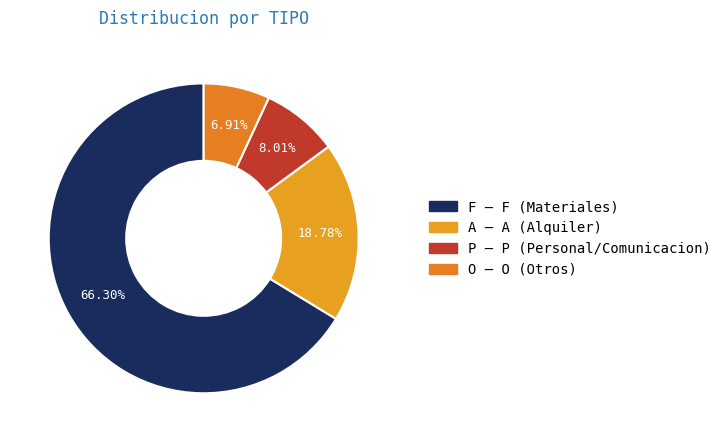

The F slice represents 76% of the pie. True or false?

False